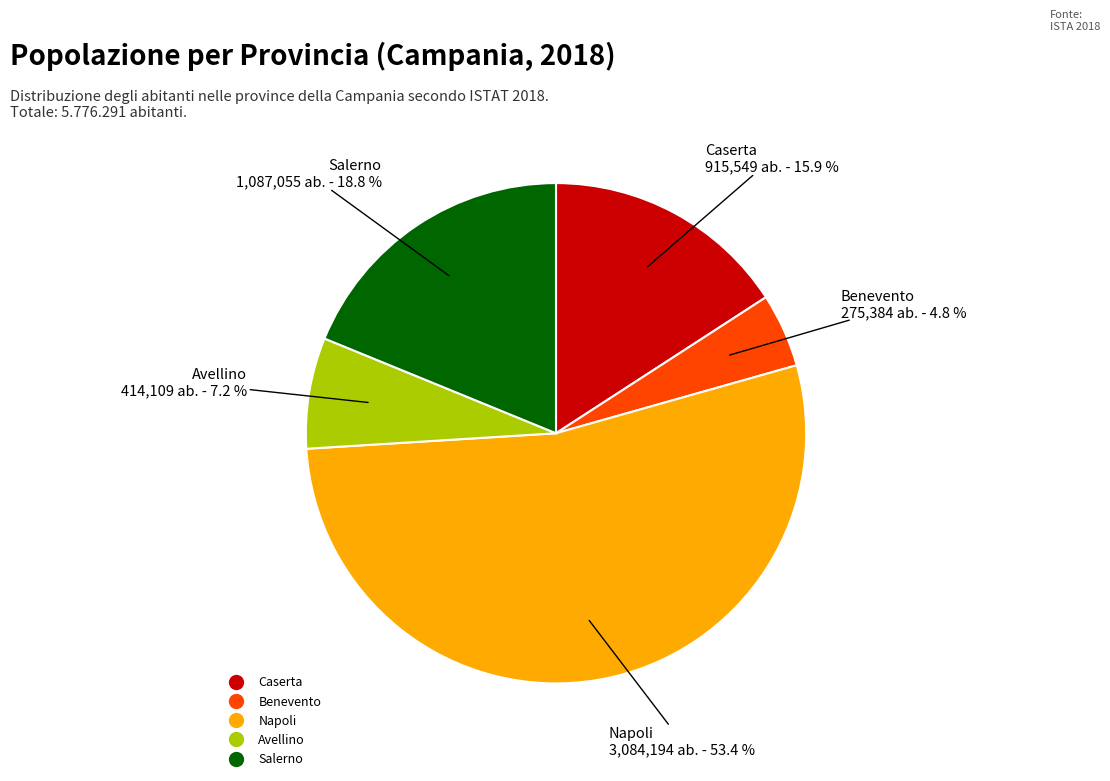

How many slices are in this pie chart?

5